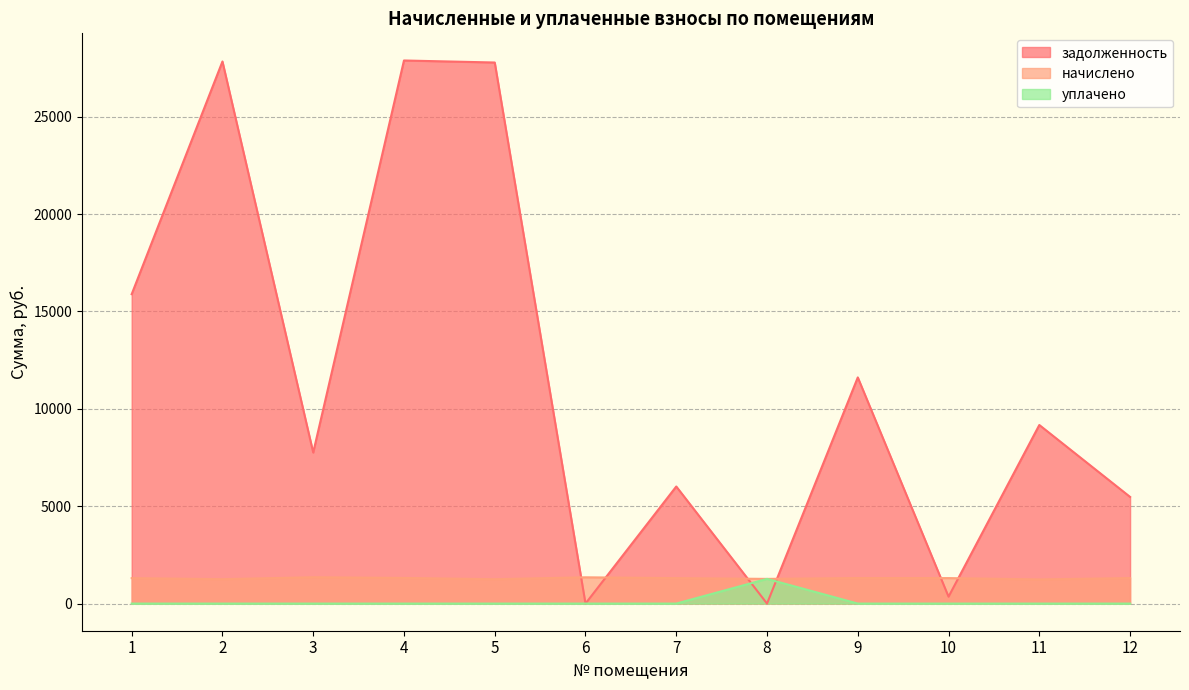

How many interior local valleys does the начислено series have?

4